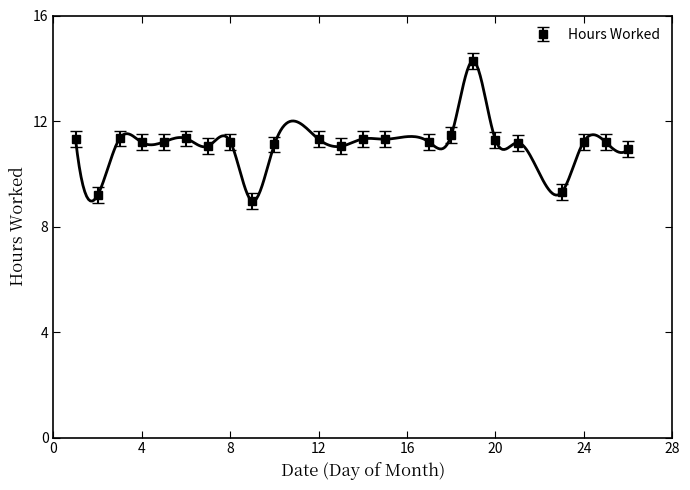

True or false: Hours Worked has more than 0 interior local peaks.

True